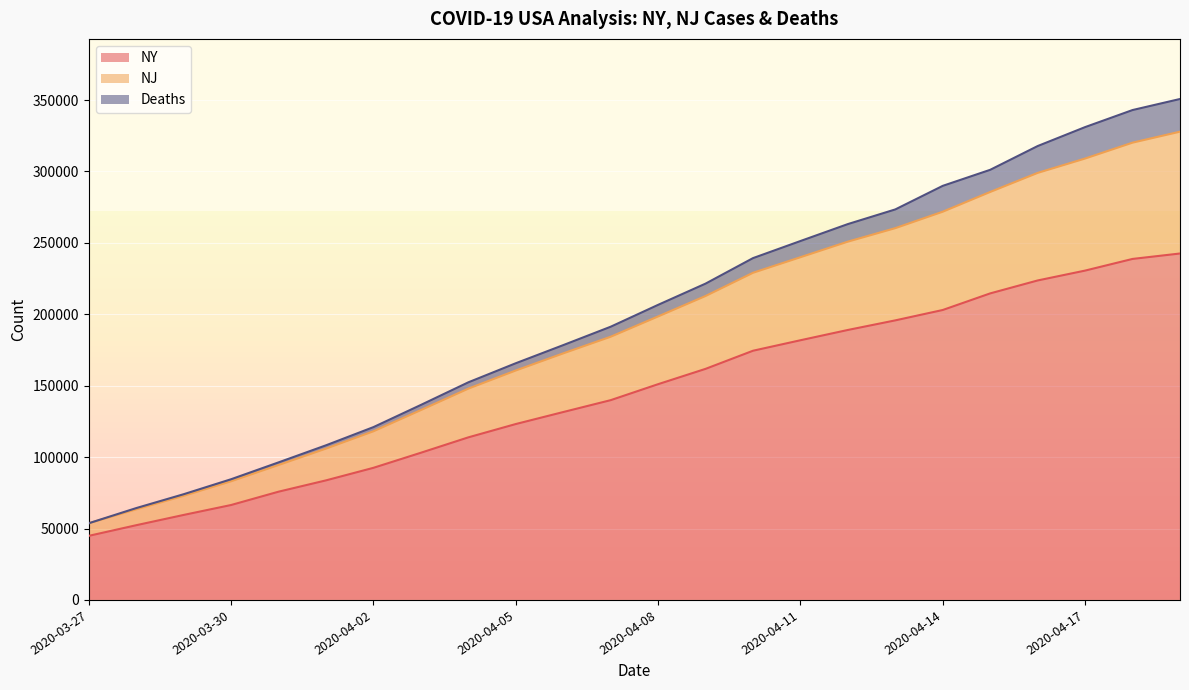

What is the minimum value for NY?

44870